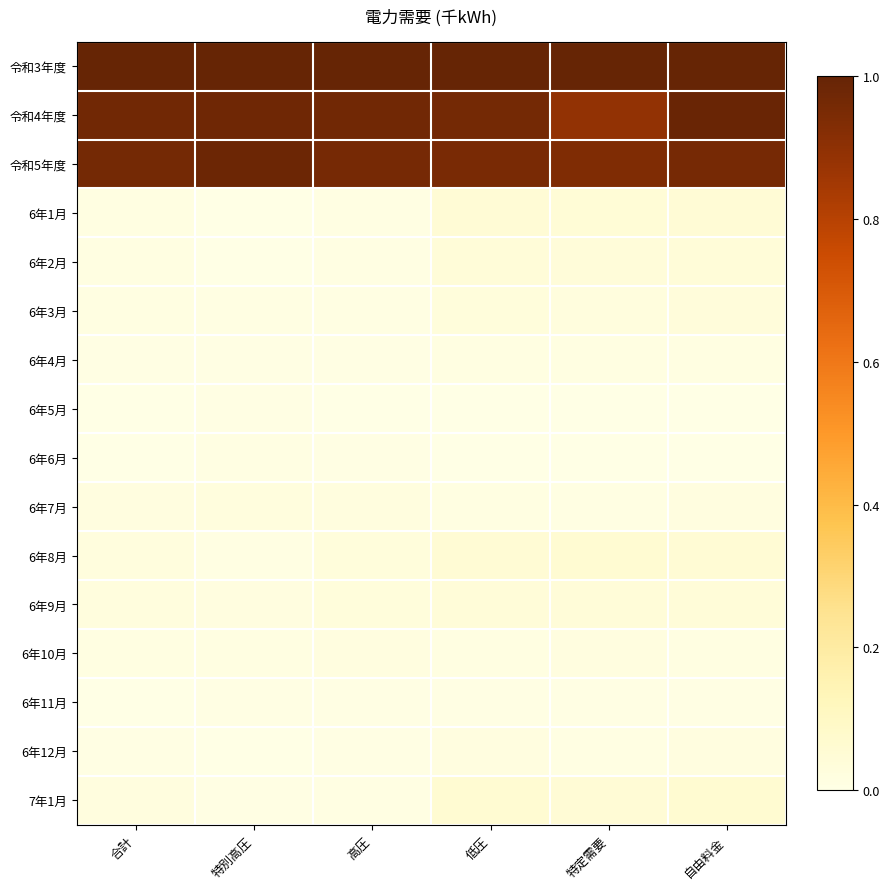

What is the total value across all series at 特定需要?

3.1